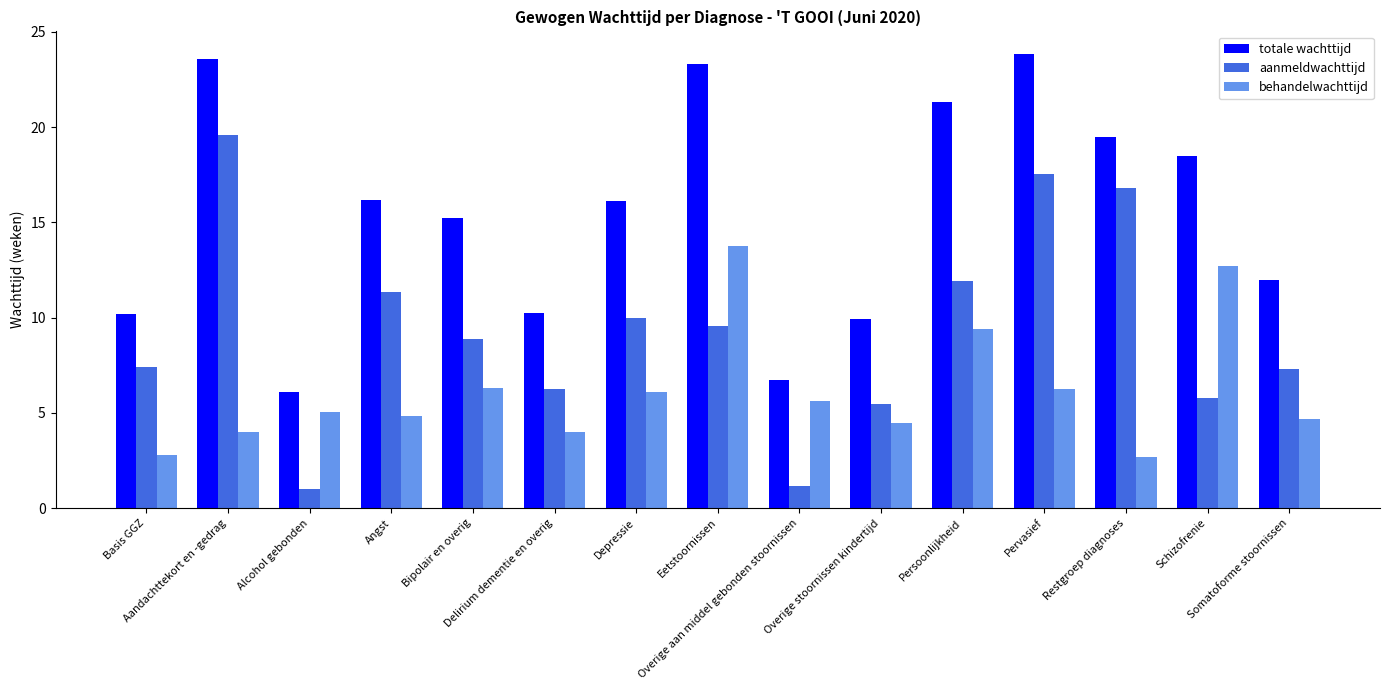

Between Depressie and Restgroep diagnoses, which series saw the biggest shift?

aanmeldwachttijd